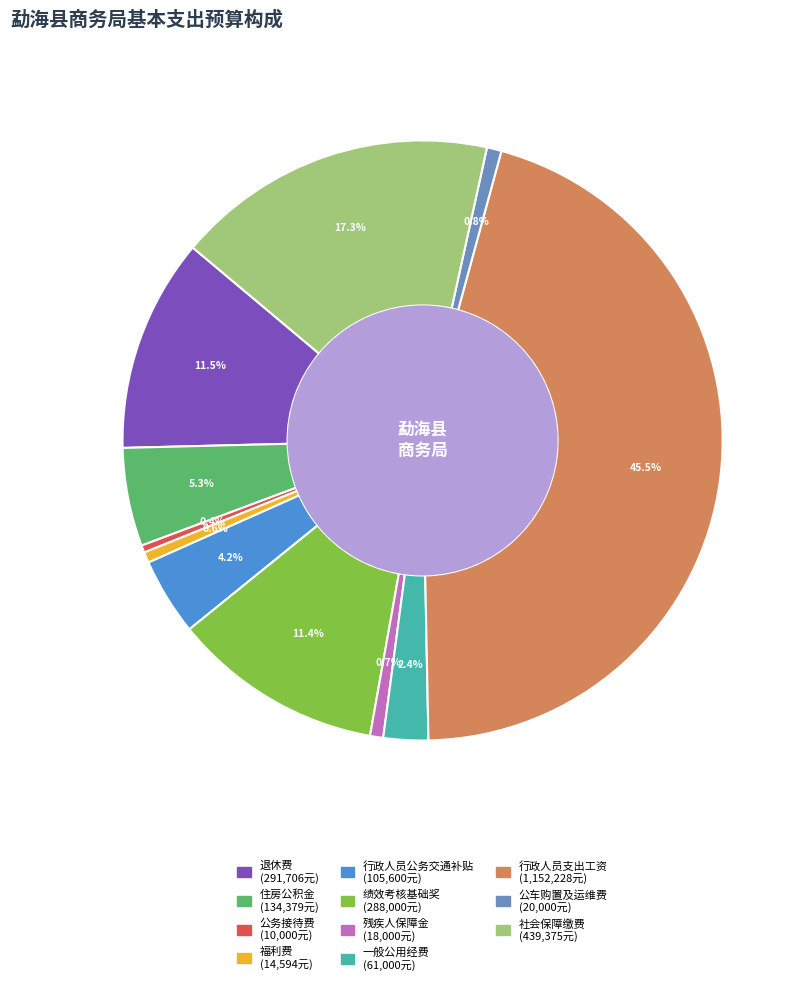

True or false: 退休费 accounts for 21% of the total.

False